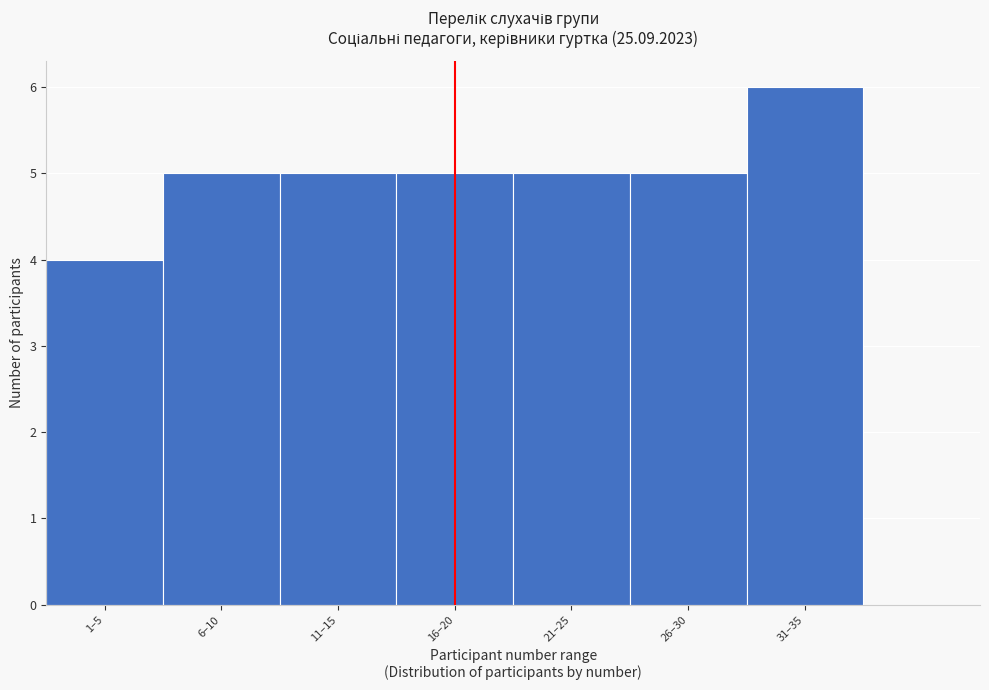

Reading right to left, transcribe all the data shown in this chart.

6	5	5	5	5	5	4